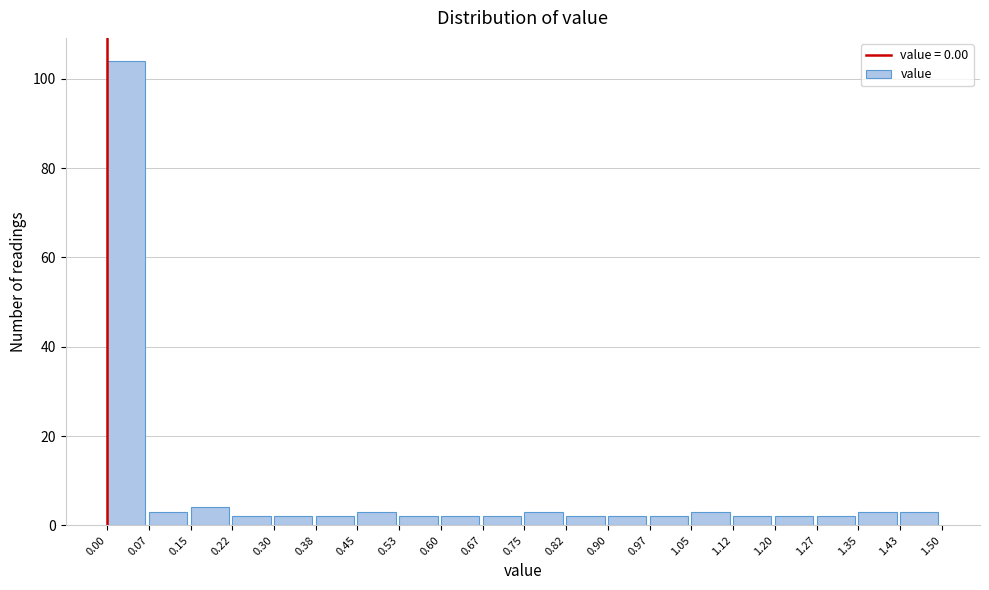

Reading left to right, transcribe this chart: for each bar, give the range it covers on the x-axis and its height. The values are not printed on the chart, so give them approximately, as read against the axis.

0.00 to 0.07: 104
0.07 to 0.15: 4
0.15 to 0.22: 4
0.22 to 0.30: 2
0.30 to 0.38: 2
0.38 to 0.45: 2
0.45 to 0.53: 4
0.53 to 0.60: 2
0.60 to 0.67: 2
0.67 to 0.75: 2
0.75 to 0.82: 4
0.82 to 0.90: 2
0.90 to 0.97: 2
0.97 to 1.05: 2
1.05 to 1.12: 4
1.12 to 1.20: 2
1.20 to 1.27: 2
1.27 to 1.35: 2
1.35 to 1.43: 4
1.43 to 1.50: 4